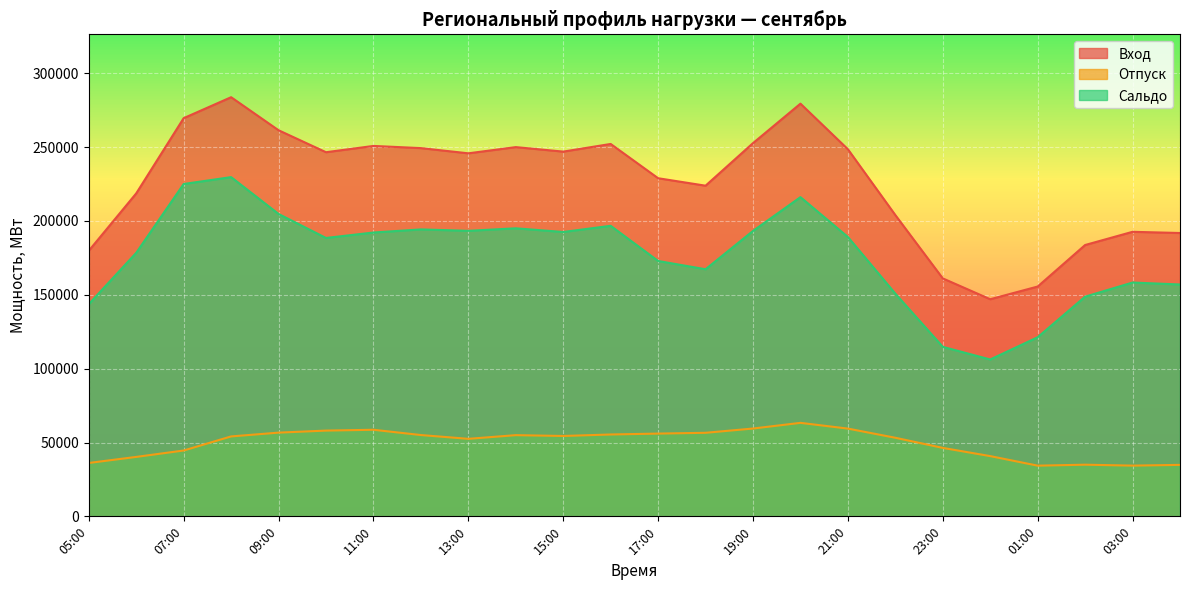

Reading left to right, extract all data points from this chart.

Вход: 179827.4	218680.4	269625.3	283807.7	261434.0	246561.5	250815.1	249341.6	245813.2	250018.8	246975.0	252149.7	228947.8	223887.7	252720.8	279438.7	248578.4	203995.9	161120.5	147009.9	155608.5	183725.2	192665.3	191853.2
Отпуск: 36142.3	40245.0	44581.4	54115.3	56685.1	58061.0	58626.0	55051.1	52485.4	54980.0	54424.1	55427.1	56037.6	56573.6	59459.4	63303.6	59419.5	53209.1	46345.3	40789.0	34320.5	34974.5	34348.3	34853.6
Сальдо: 143685.1	178435.4	225043.9	229692.4	204748.9	188500.5	192189.1	194290.5	193327.8	195038.8	192551.0	196722.6	172910.2	167314.1	193261.4	216135.1	189159.0	150786.8	114775.1	106220.9	121288.0	148750.6	158317.0	156999.5